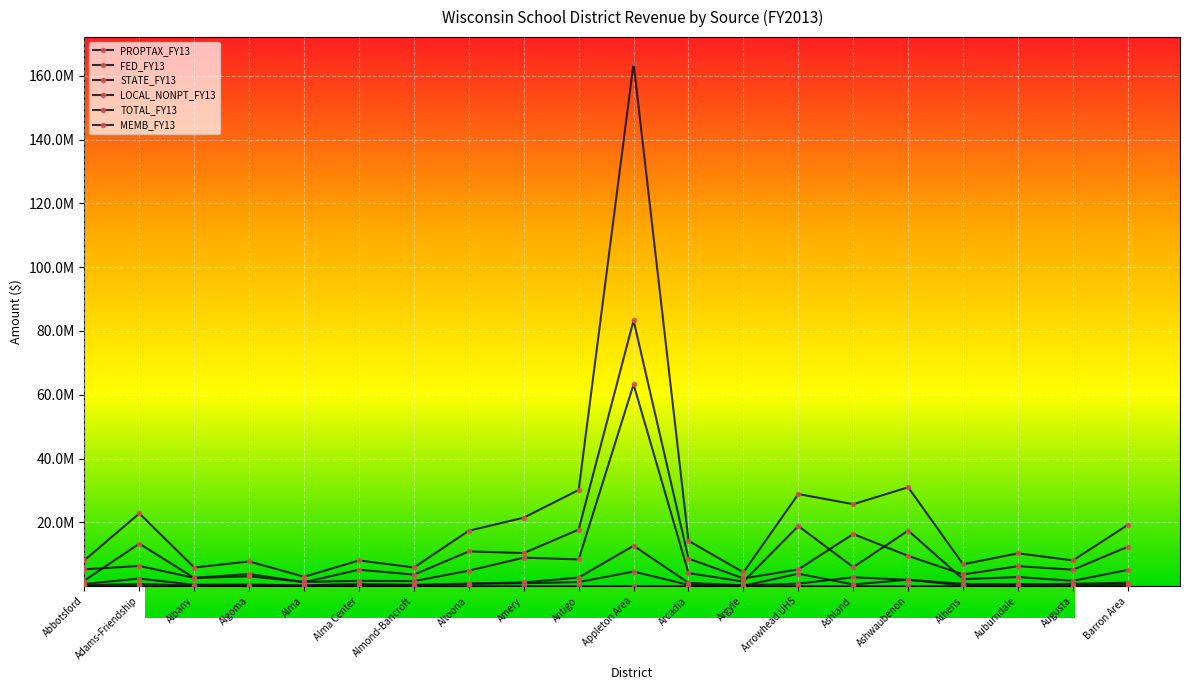

Where does the LOCAL_NONPT_FY13 series first go above 554429?

Adams-Friendship